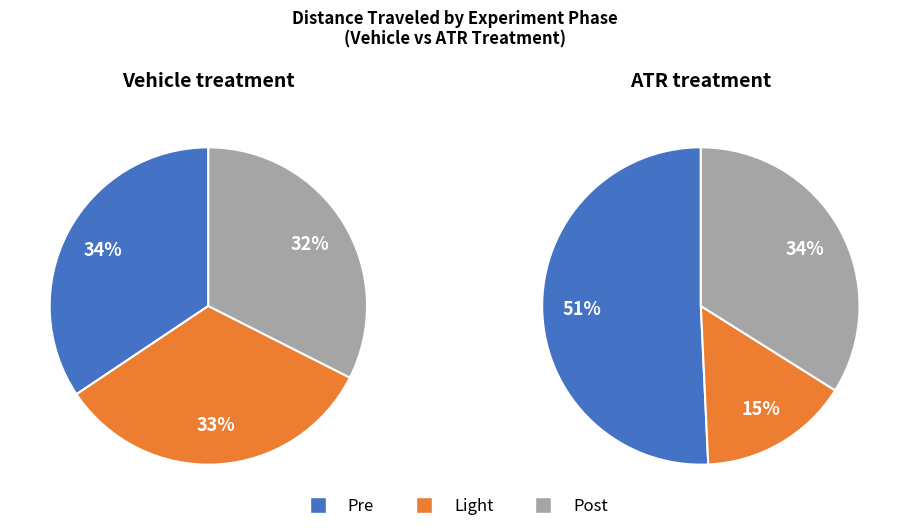

Does any single category account for the majority?

No